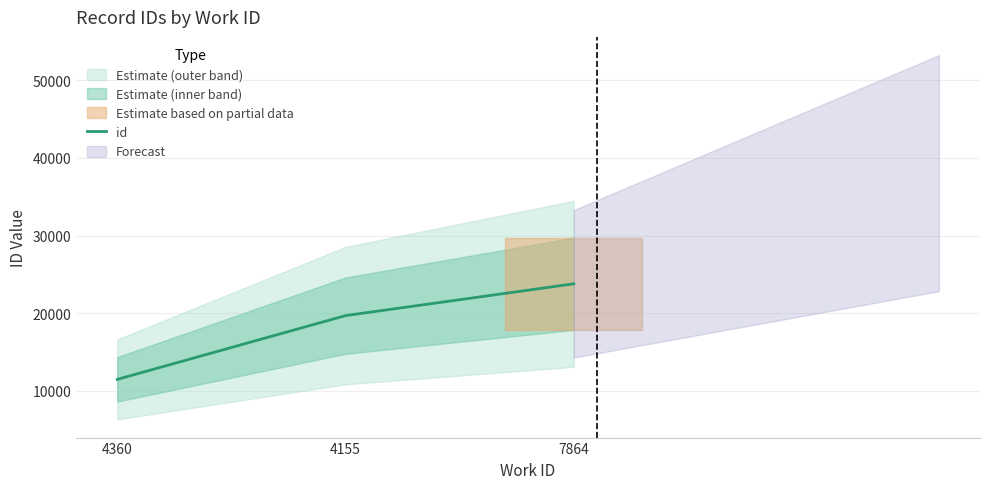

Which category has the lowest value across all series?

4360